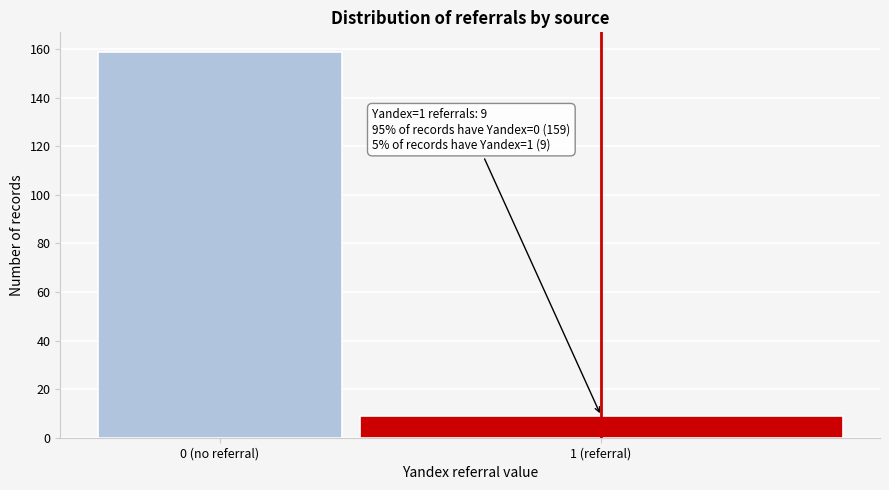

Reading left to right, list all the values displayed in this chart.

159	9